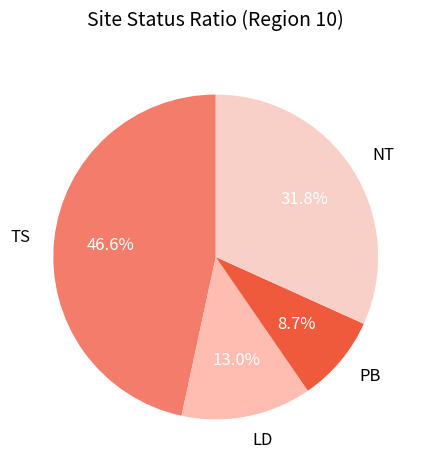

Rank the categories by value from lowest to highest.

PB, LD, NT, TS